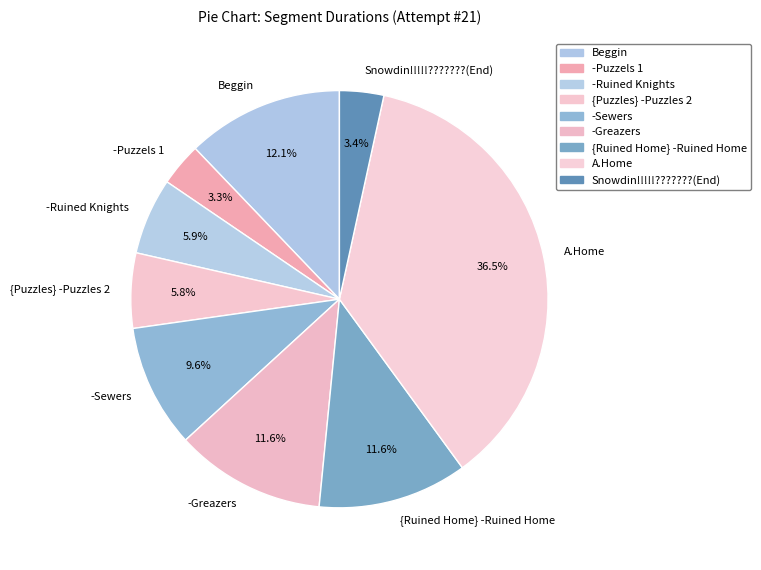

The {Puzzles} -Puzzles 2 slice represents 20% of the pie. True or false?

False